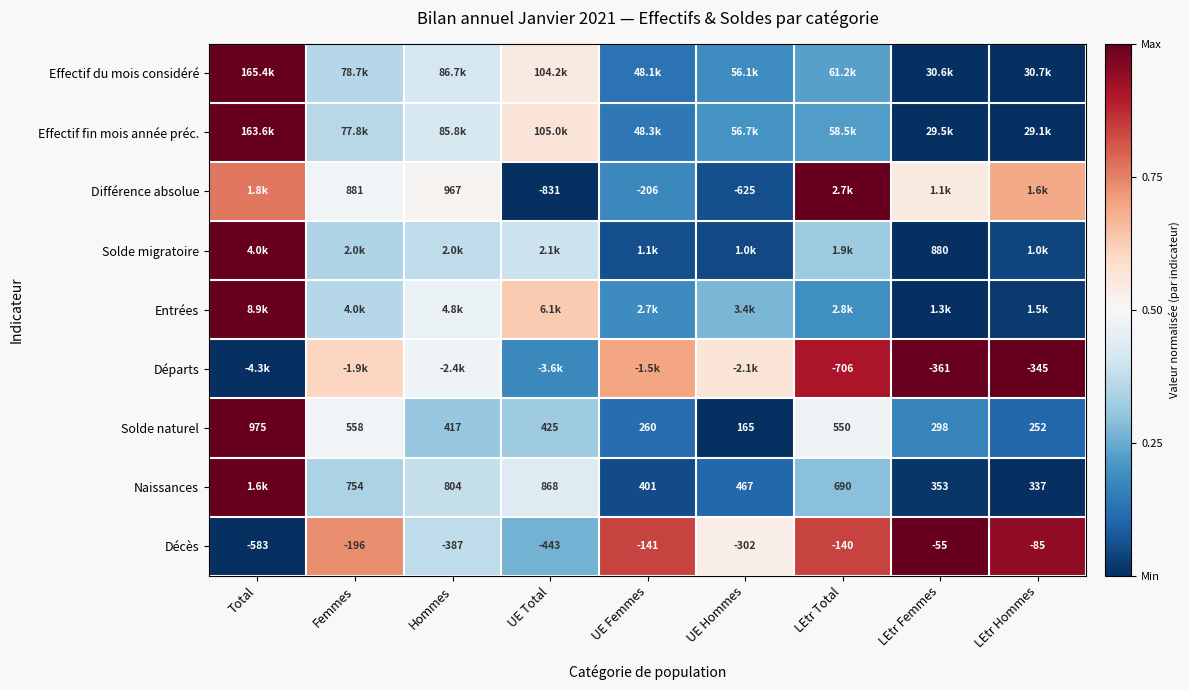

Where does the Décès series first go above -196?

UE Femmes